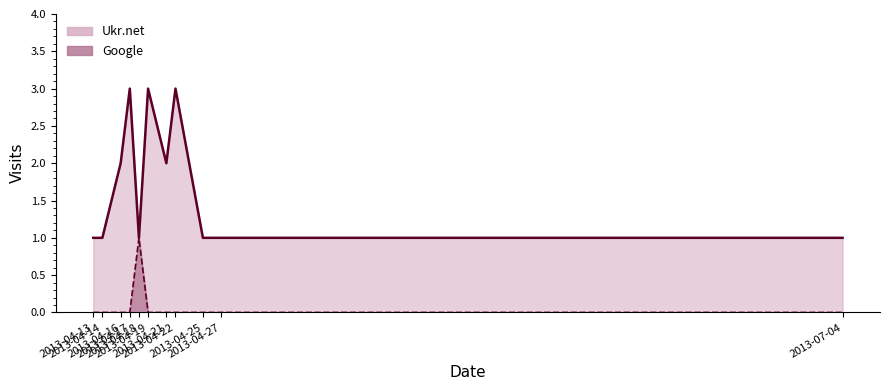

Reading right to left, extract all data points from this chart.

Ukr.net: 2013-07-04=1	2013-04-27=1	2013-04-25=1	2013-04-22=3	2013-04-21=2	2013-04-19=3	2013-04-18=1	2013-04-17=3	2013-04-16=2	2013-04-14=1	2013-04-13=1
Google: 2013-07-04=0	2013-04-27=0	2013-04-25=0	2013-04-22=0	2013-04-21=0	2013-04-19=0	2013-04-18=1	2013-04-17=0	2013-04-16=0	2013-04-14=0	2013-04-13=0